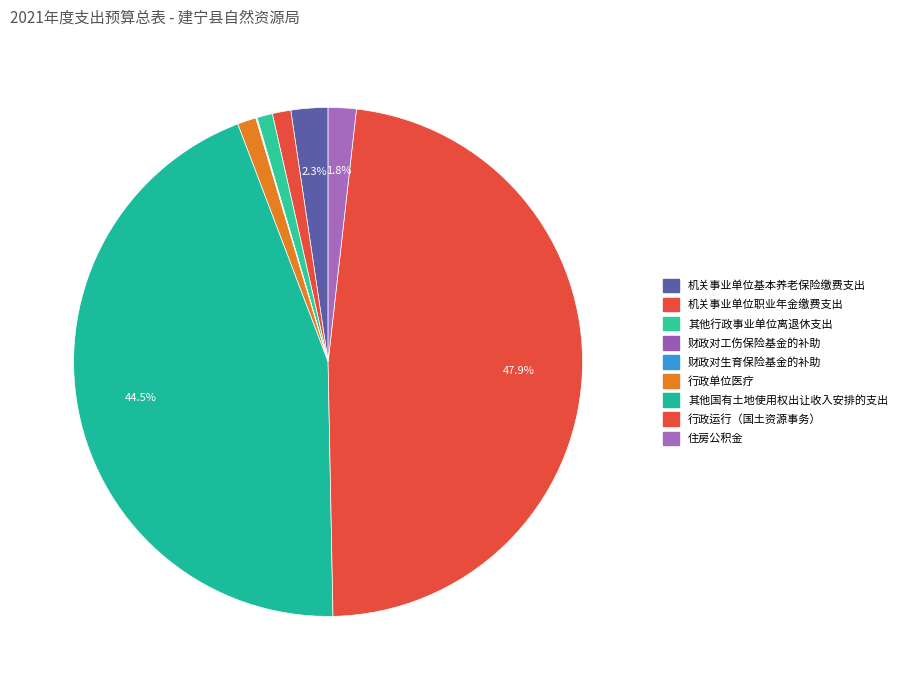

Count the number of slices in the pie.

9